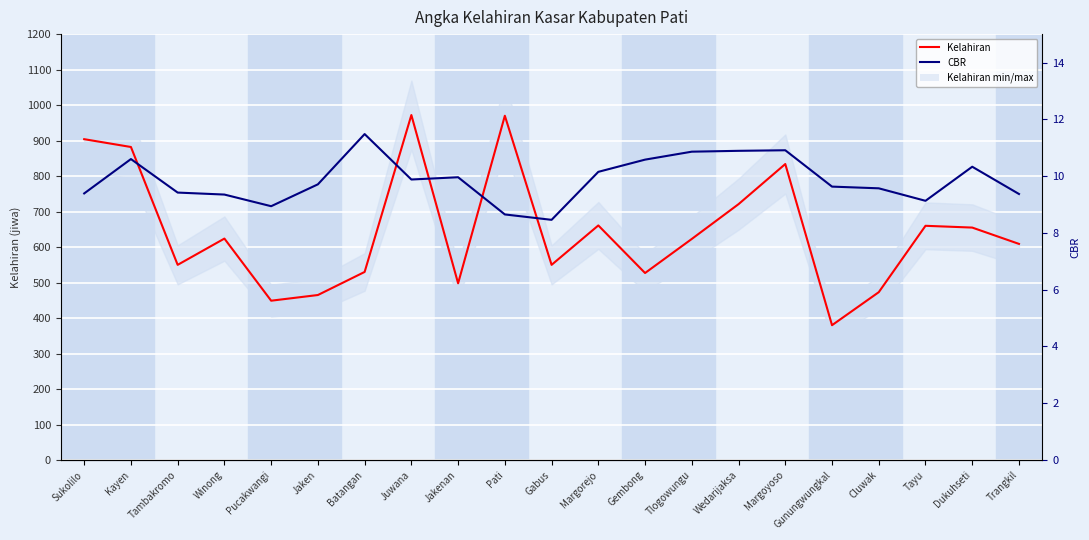

What is the label of the 7th point from the right?

Wedarijaksa